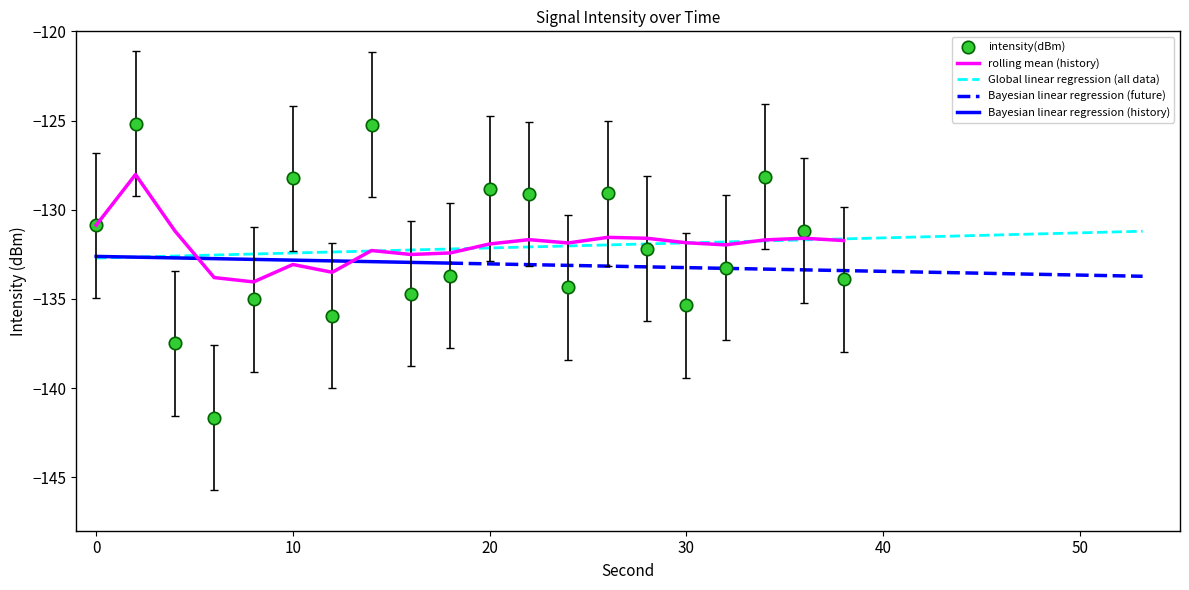

Which series reaches the maximum Y coordinate?

intensity(dBm)